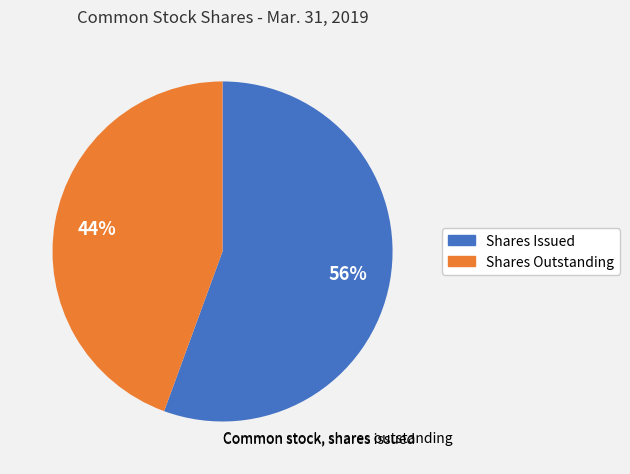

Rank the categories by value from highest to lowest.

Common stock, shares issued, Common stock, shares outstanding